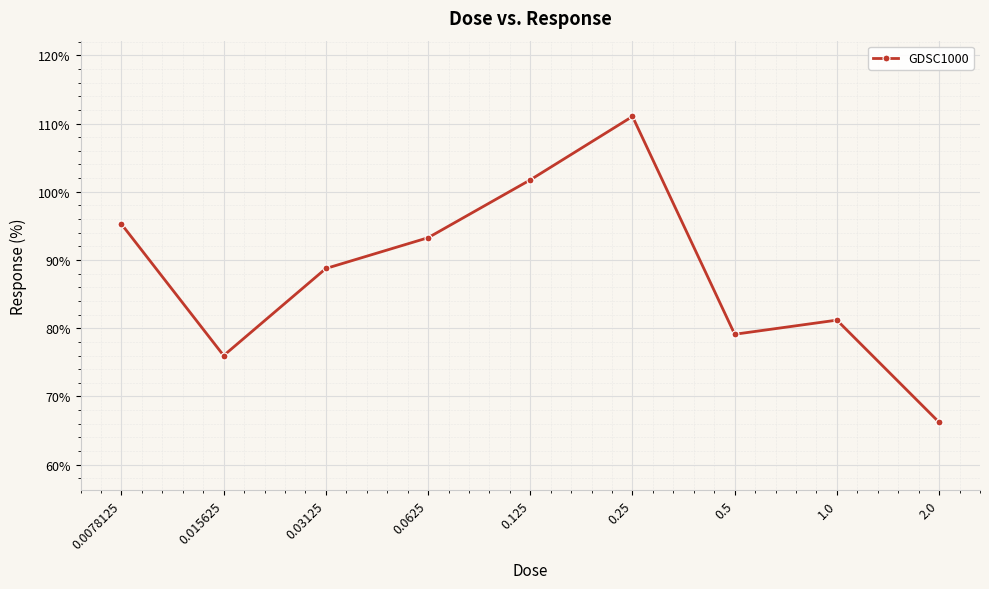

Is this an area chart (filled region under the line)?

No